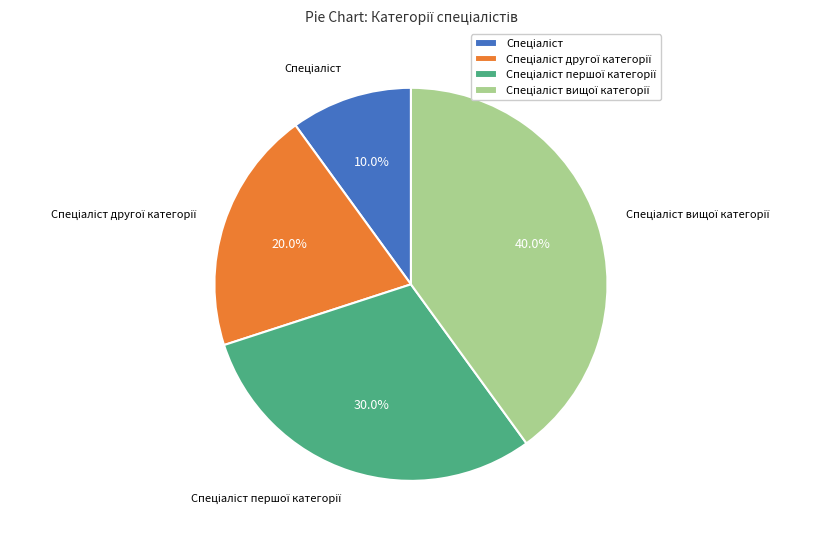

Is there any slice that represents more than half of the pie?

No